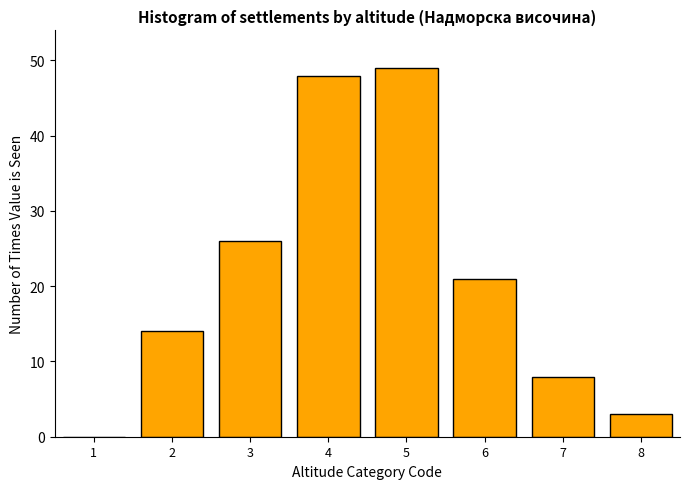

Reading left to right, list all the values displayed in this chart.

1=0	2=14	3=26	4=48	5=49	6=21	7=8	8=3